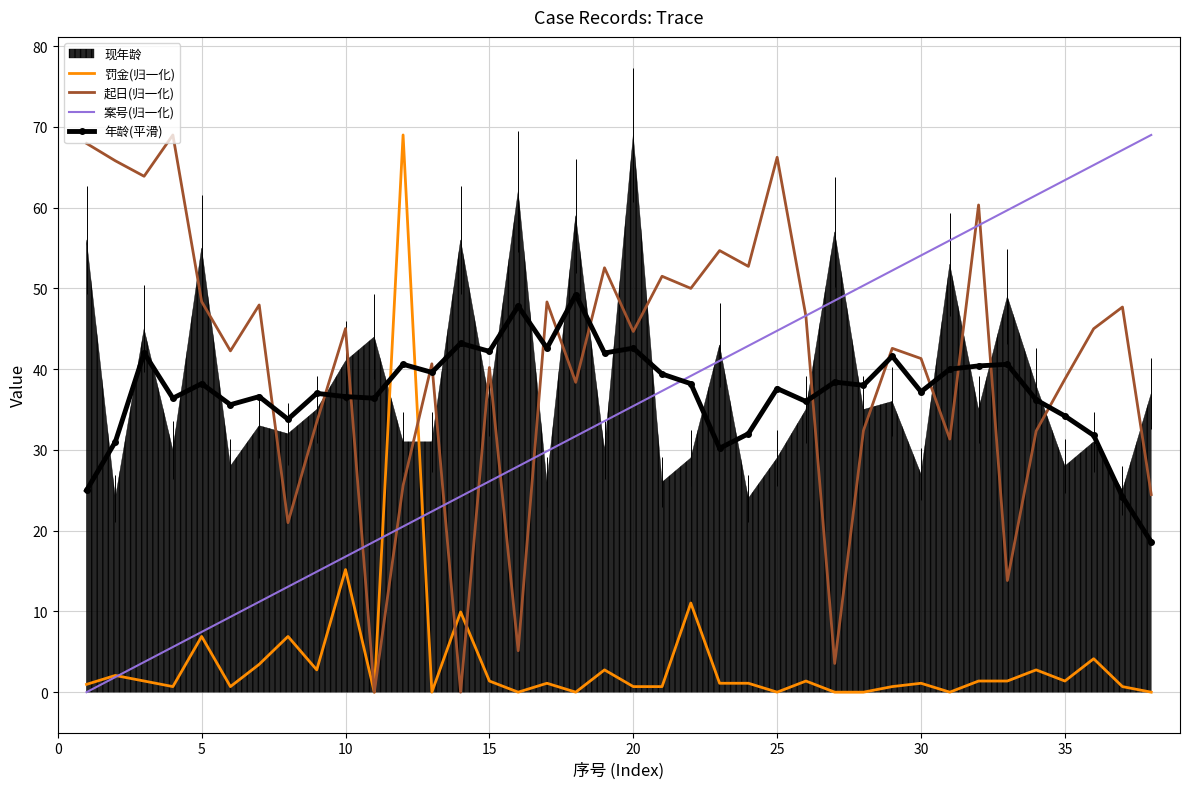

What is the lowest value of the 年龄(平滑) series?

18.6